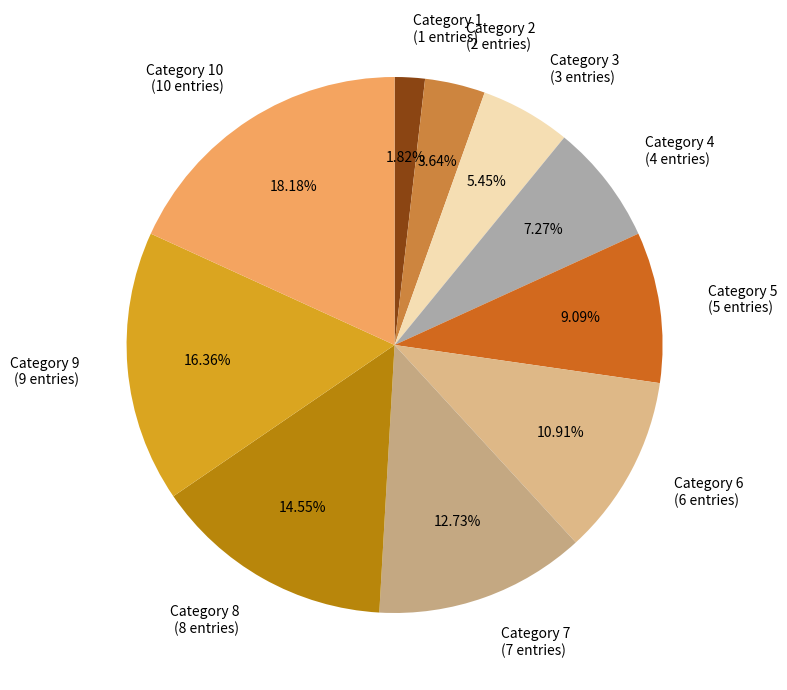

Is there a majority slice in this chart?

No